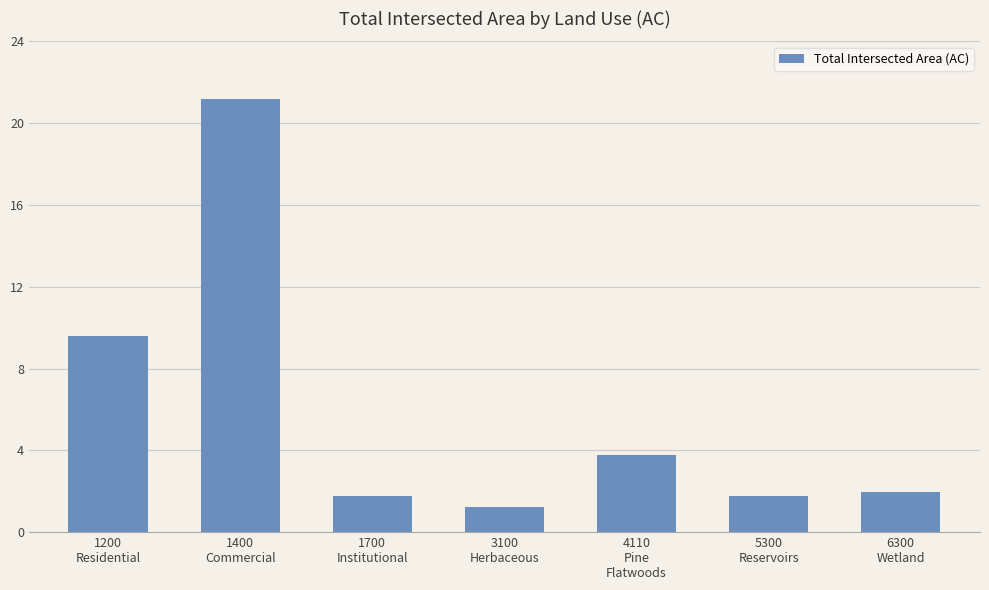

Count the number of categories in the chart.

7